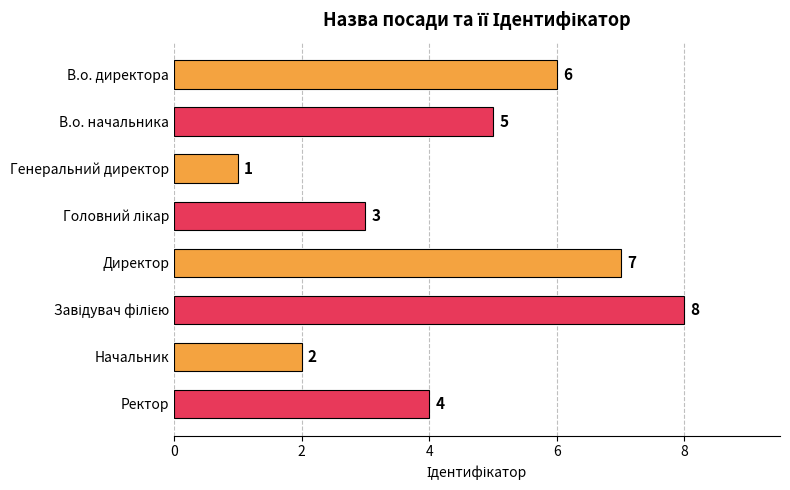

At which label is the value closest to 4?

Ректор